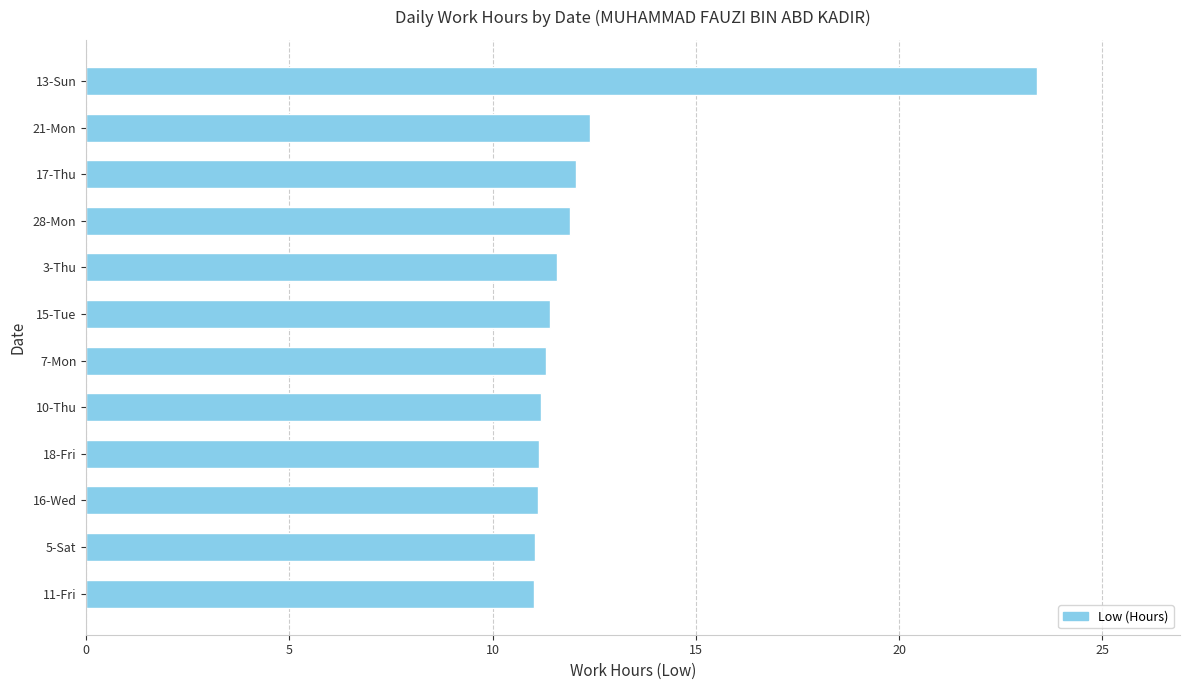

The value at 3-Thu is 11.6. True or false?

True